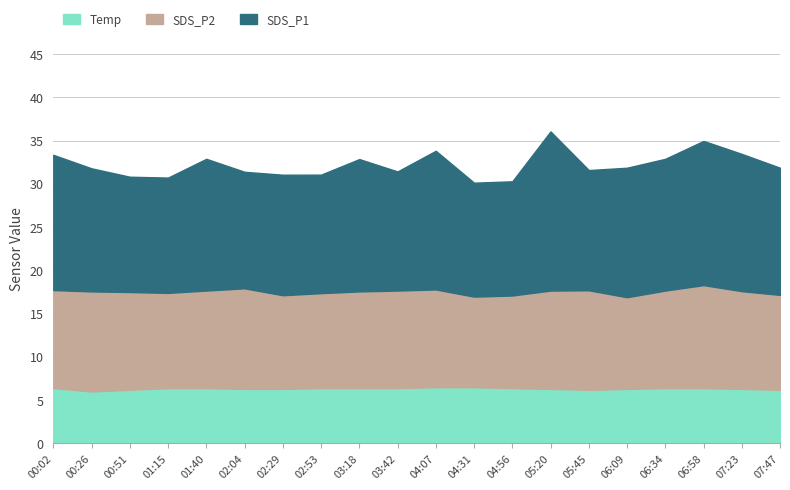

What is the sum of the SDS_P2 values at 02:29 and 05:45?

22.3